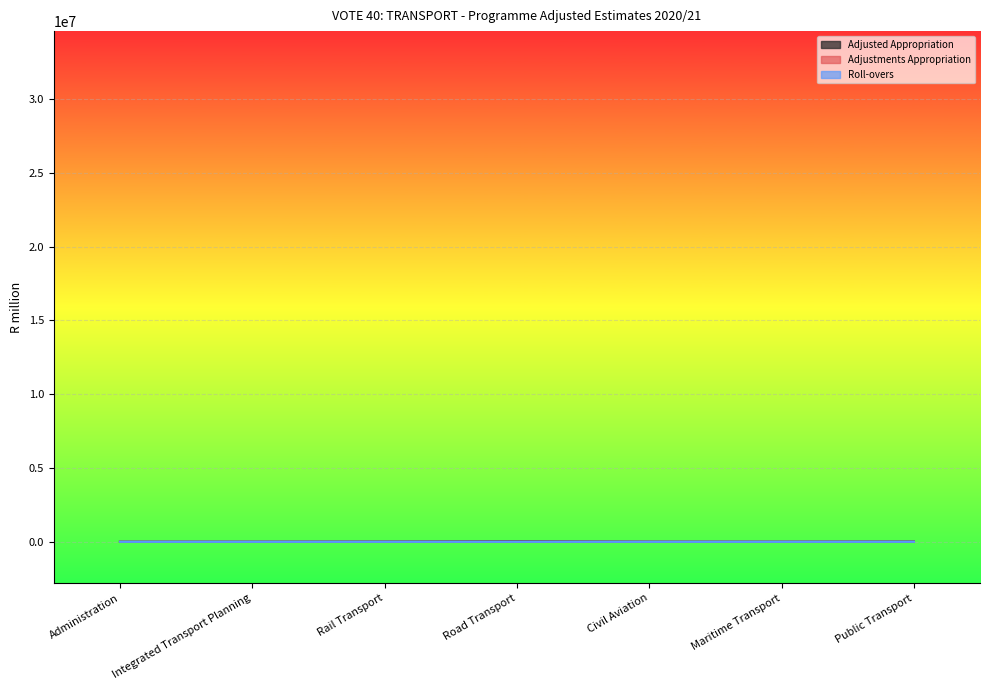

True or false: Adjustments Appropriation has more than 1 interior local peaks.

False